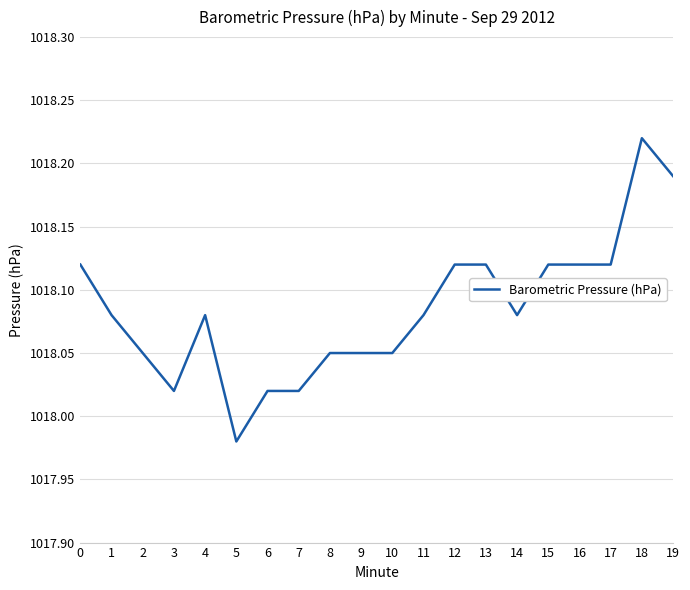

The chart shows a value of 1535.3 at 12. True or false?

False